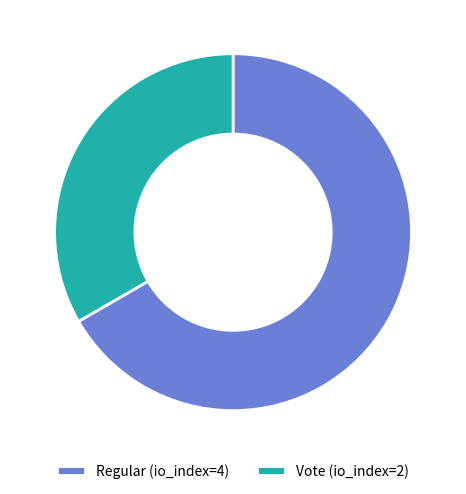

Which category has the biggest portion of the pie?

Regular (io_index=4)